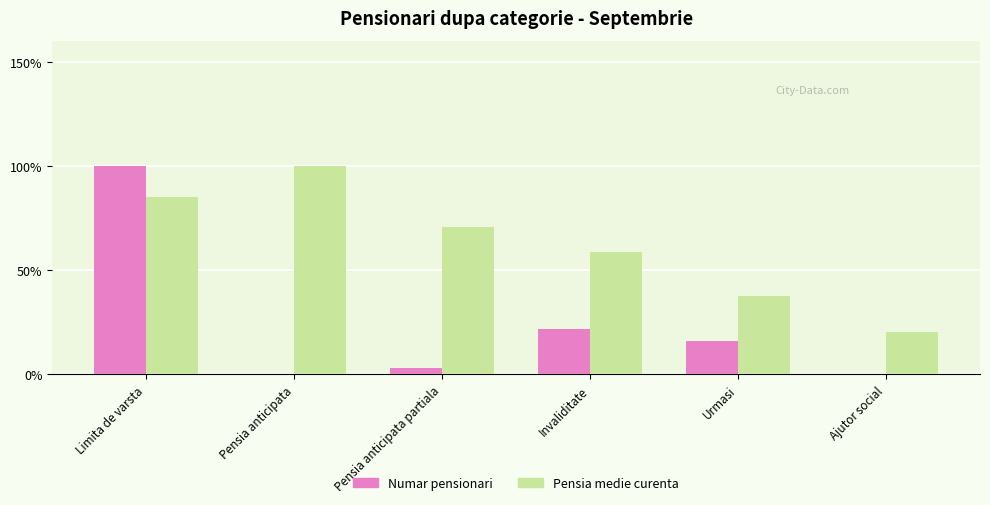

True or false: Pensia medie curenta has a value of 95.7 at Pensia anticipata partiala.

False